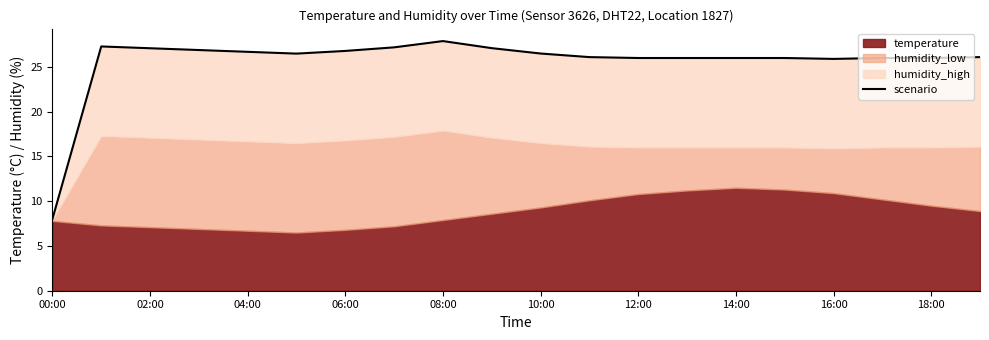

True or false: there are more than 1 points higher than both neighbors.

True